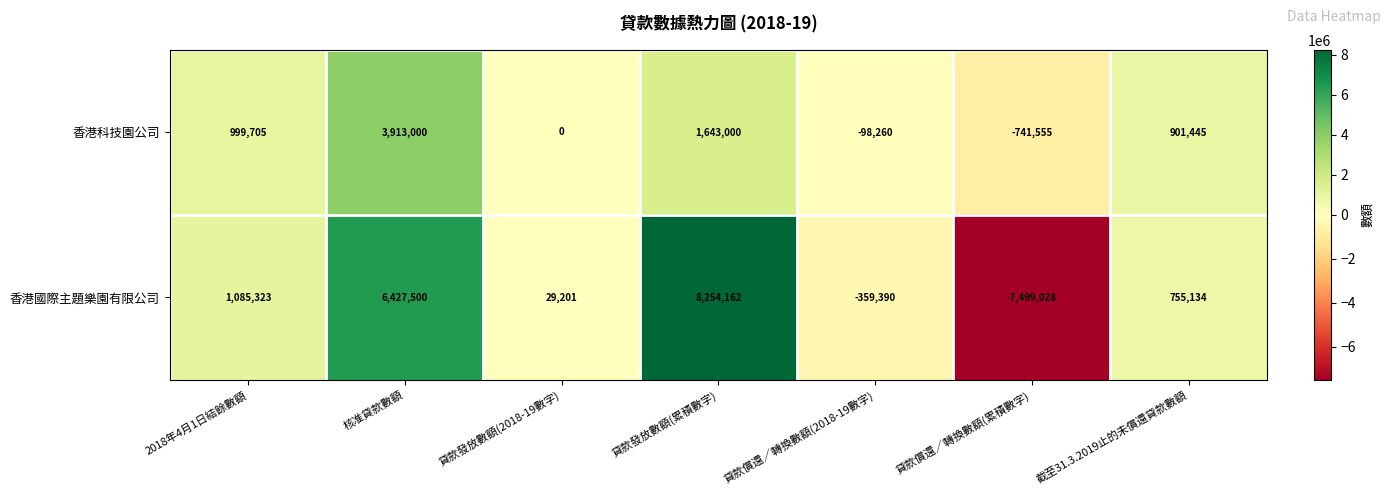

At which category is the sum across all series the highest?

核准貸款數額